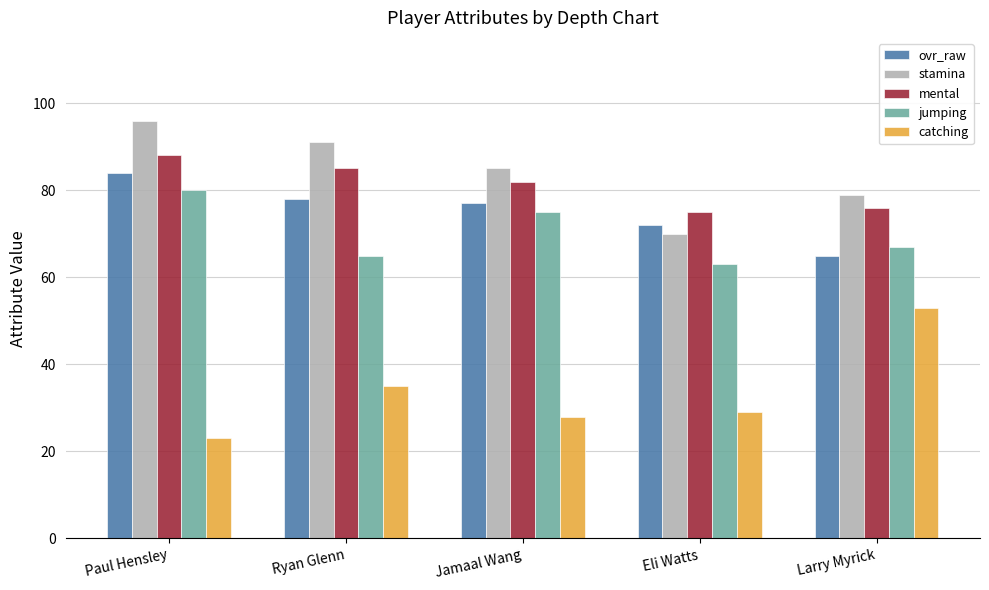

How many groups of bars are there?

5